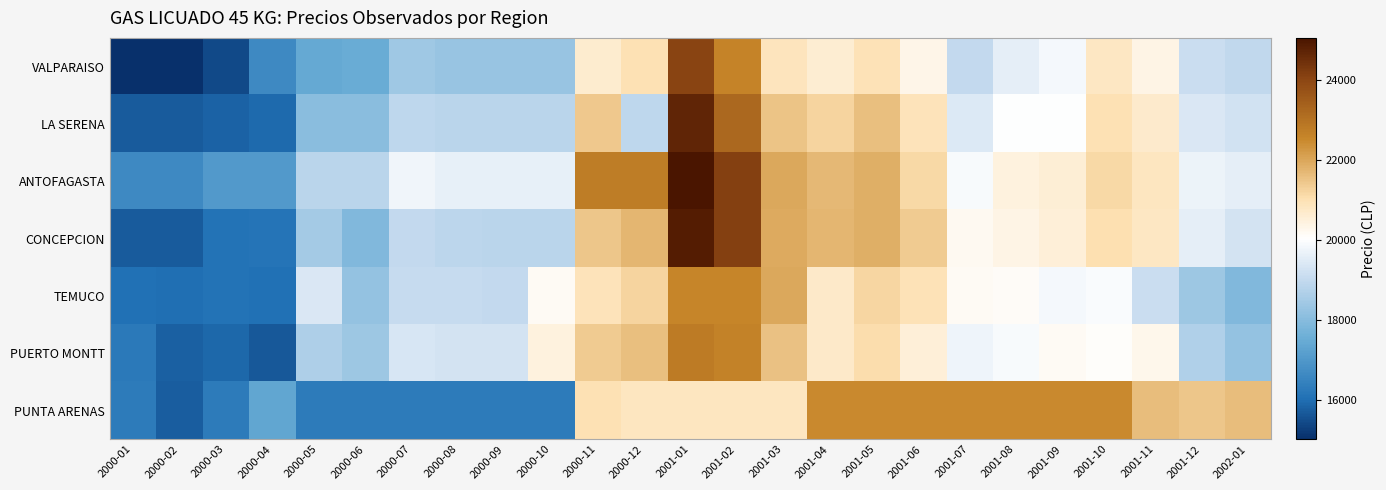

What is the spread (max minus min) of values at 2000-07?

3460